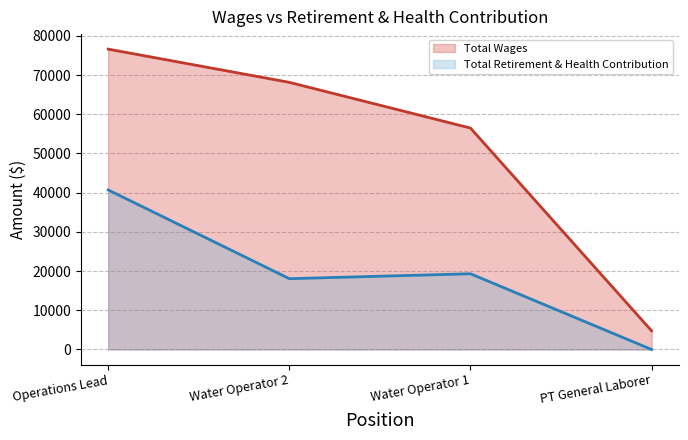

How many lines are shown in the chart?

2